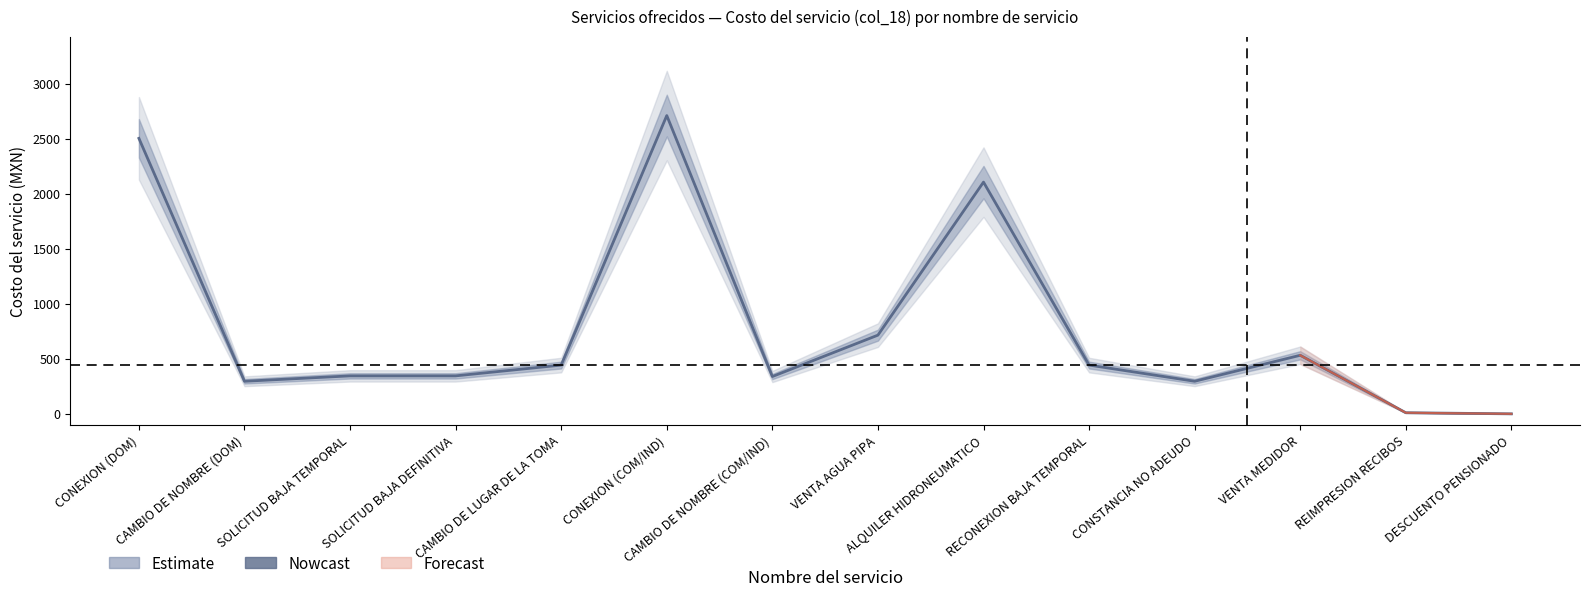

True or false: col_26 and col_25 cross at least once.

False